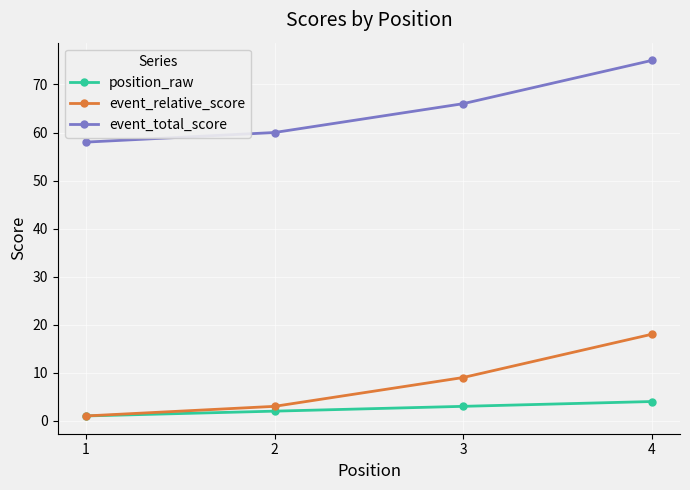

True or false: position_raw has more than 1 points higher than both neighbors.

False